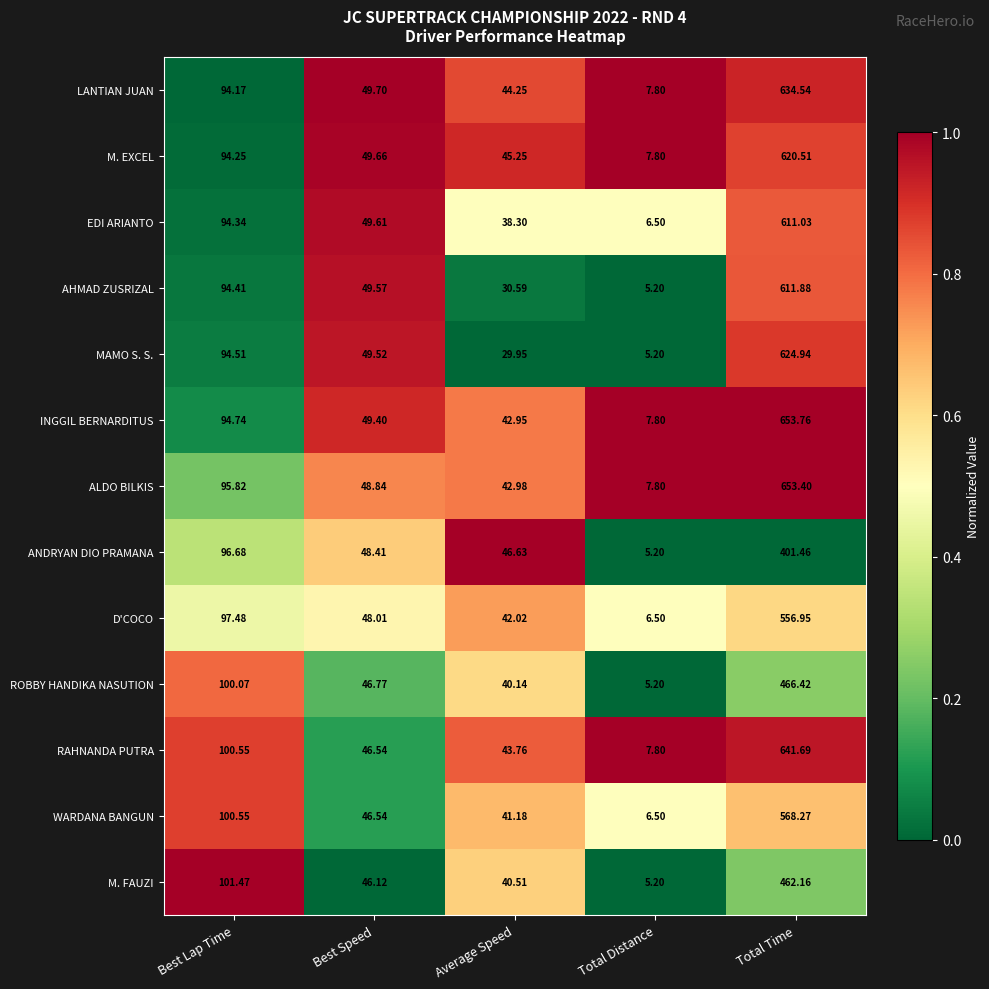

At which category is the sum across all series the highest?

Total Time